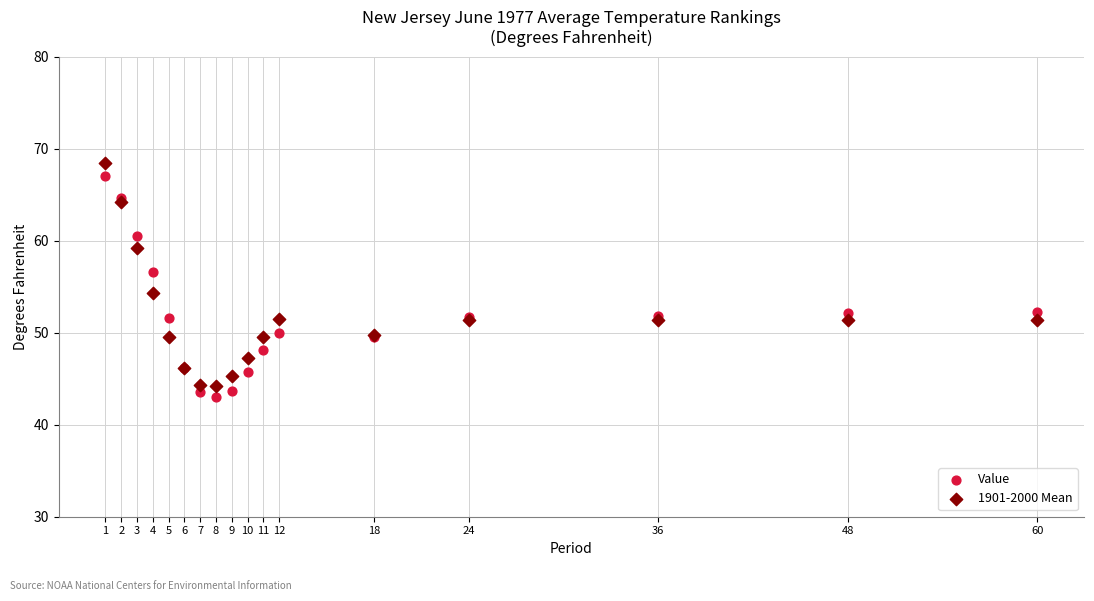

Which series reaches the maximum Y coordinate?

1901-2000 Mean